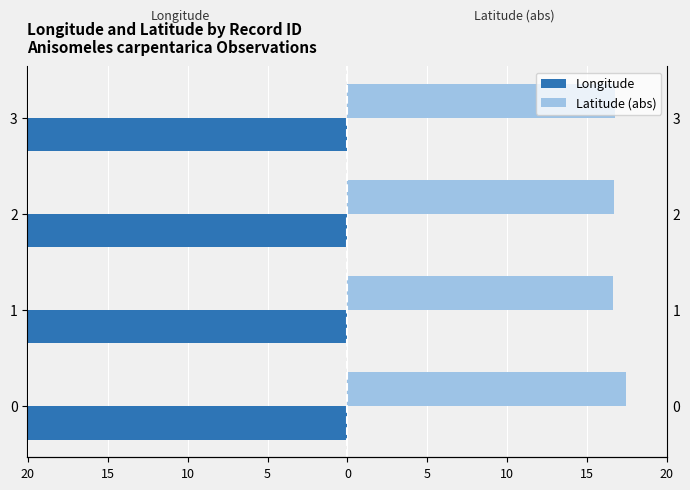

What is the minimum value for Latitude (abs)?

16.7